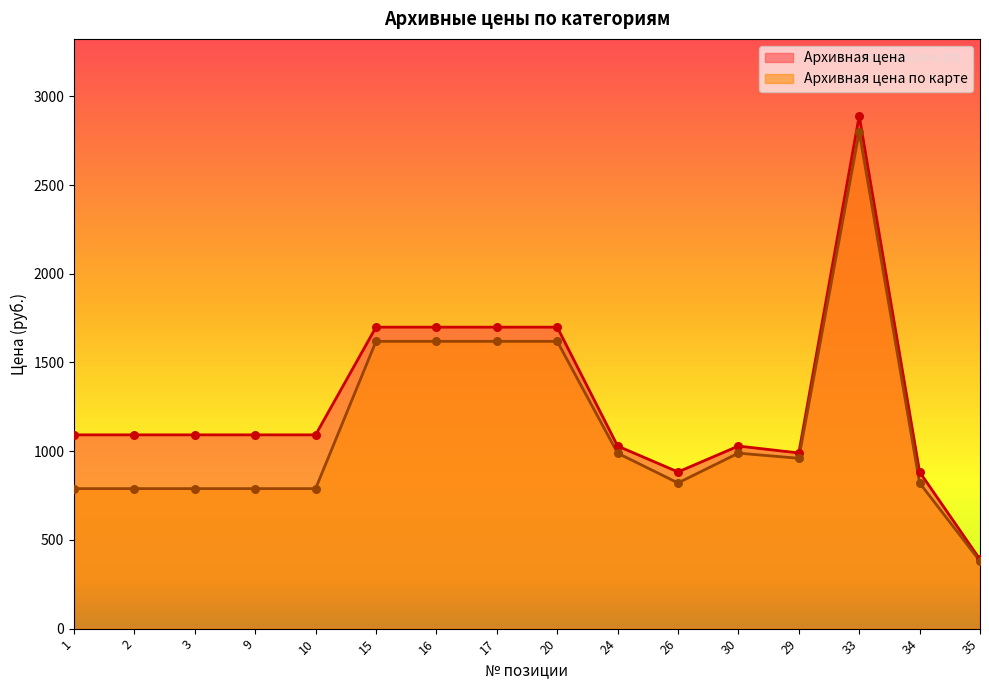

Which series has the largest total across all categories?

Архивная цена